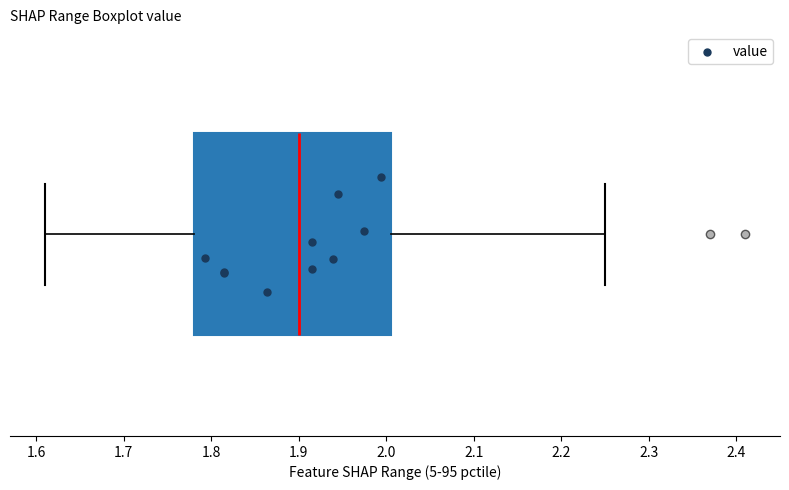

Where is the left edge of the box on the x-axis? The values are not printed on the chart, so give them approximately, as read against the axis.

1.78